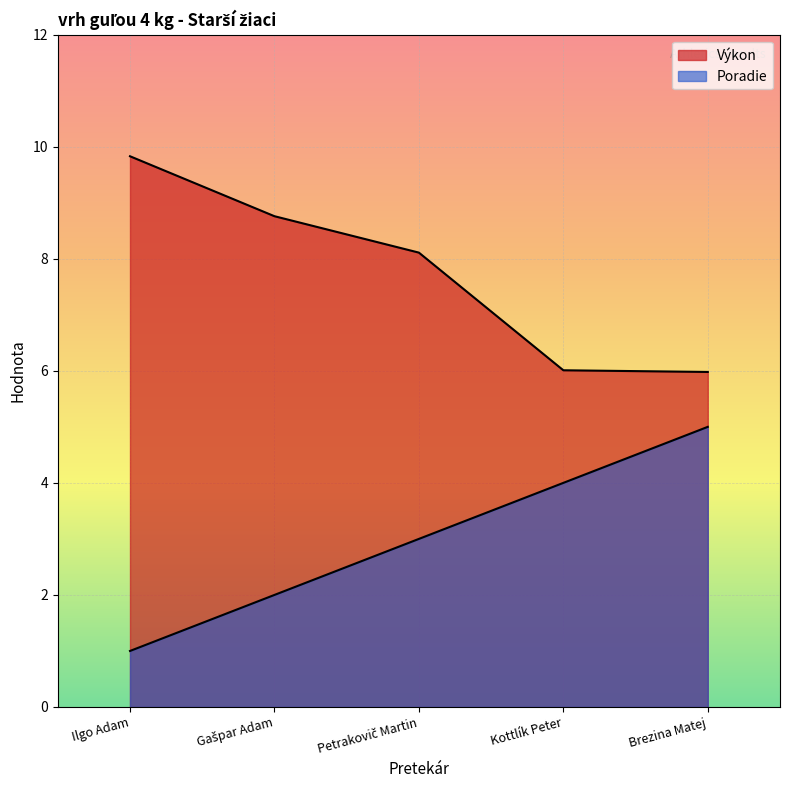

What is the value of the Výkon point at the 5th from the left?

6.0